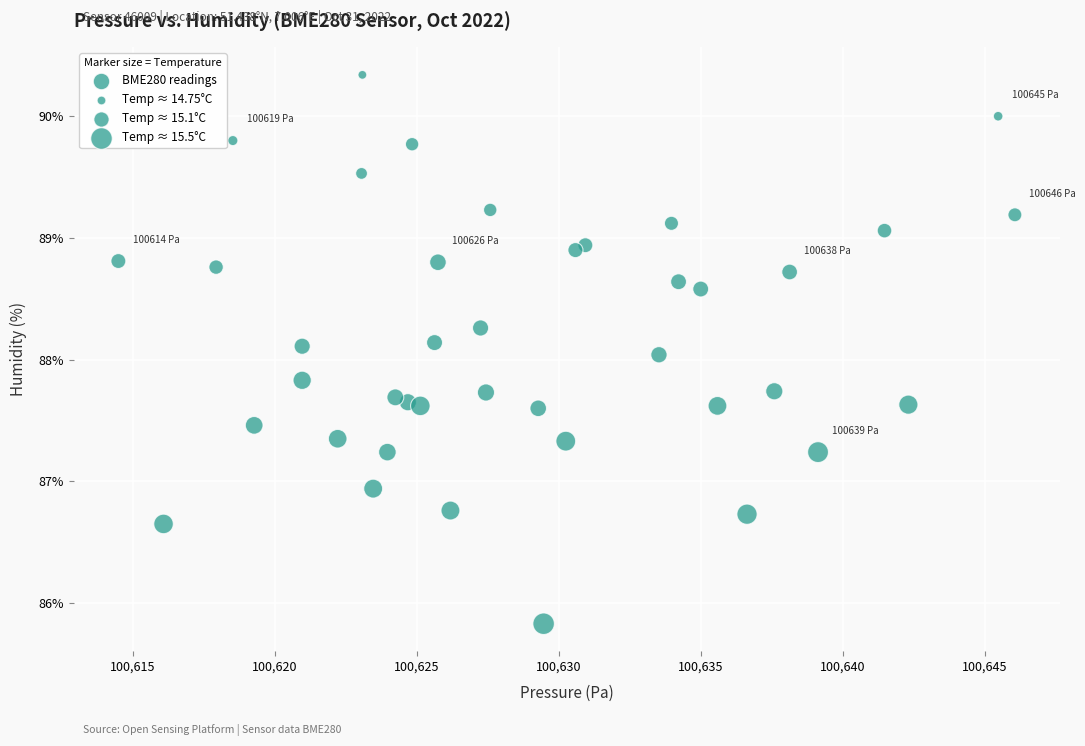

What is the range of X values (max minus min)?

31.6